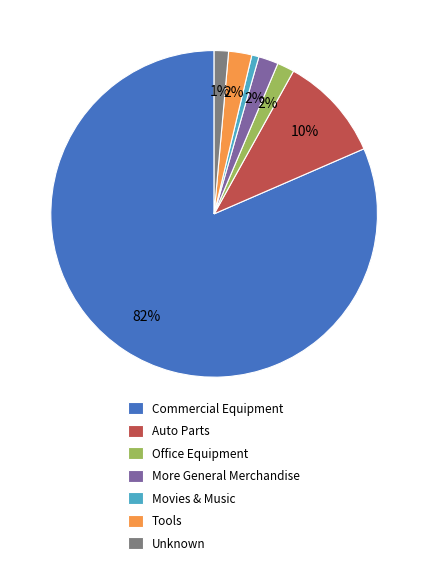

Between Movies & Music and More General Merchandise, which is larger?

More General Merchandise